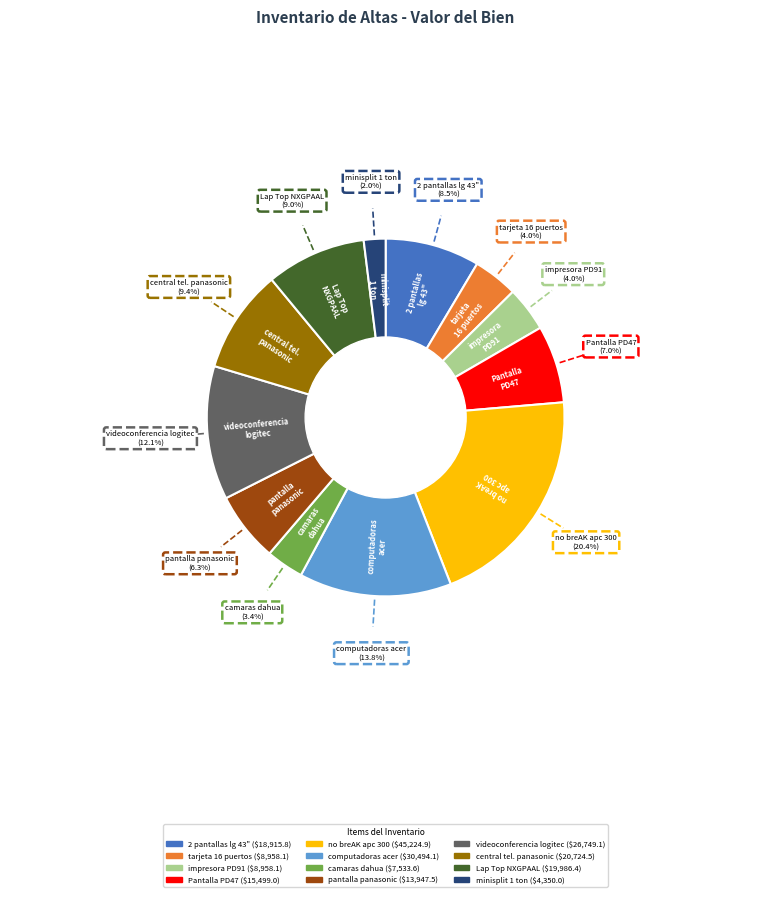

Is there any slice that represents more than half of the pie?

No